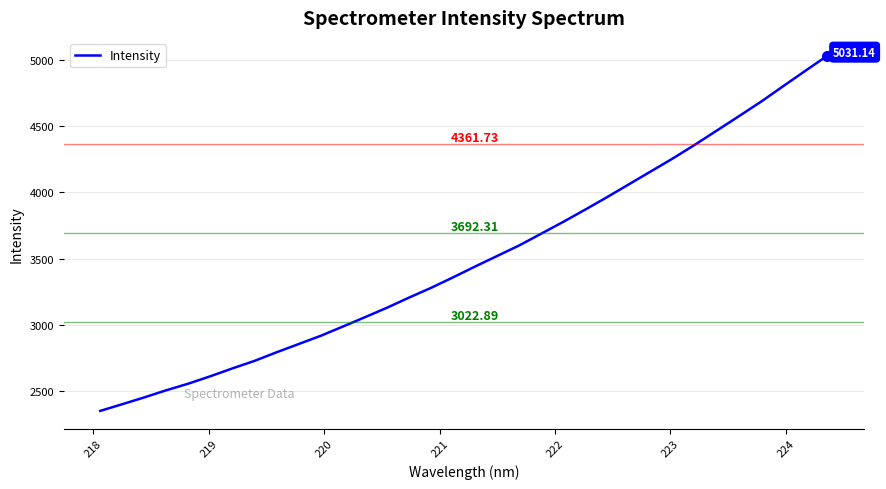

What is the difference between the maximum and minimum values?

2677.7